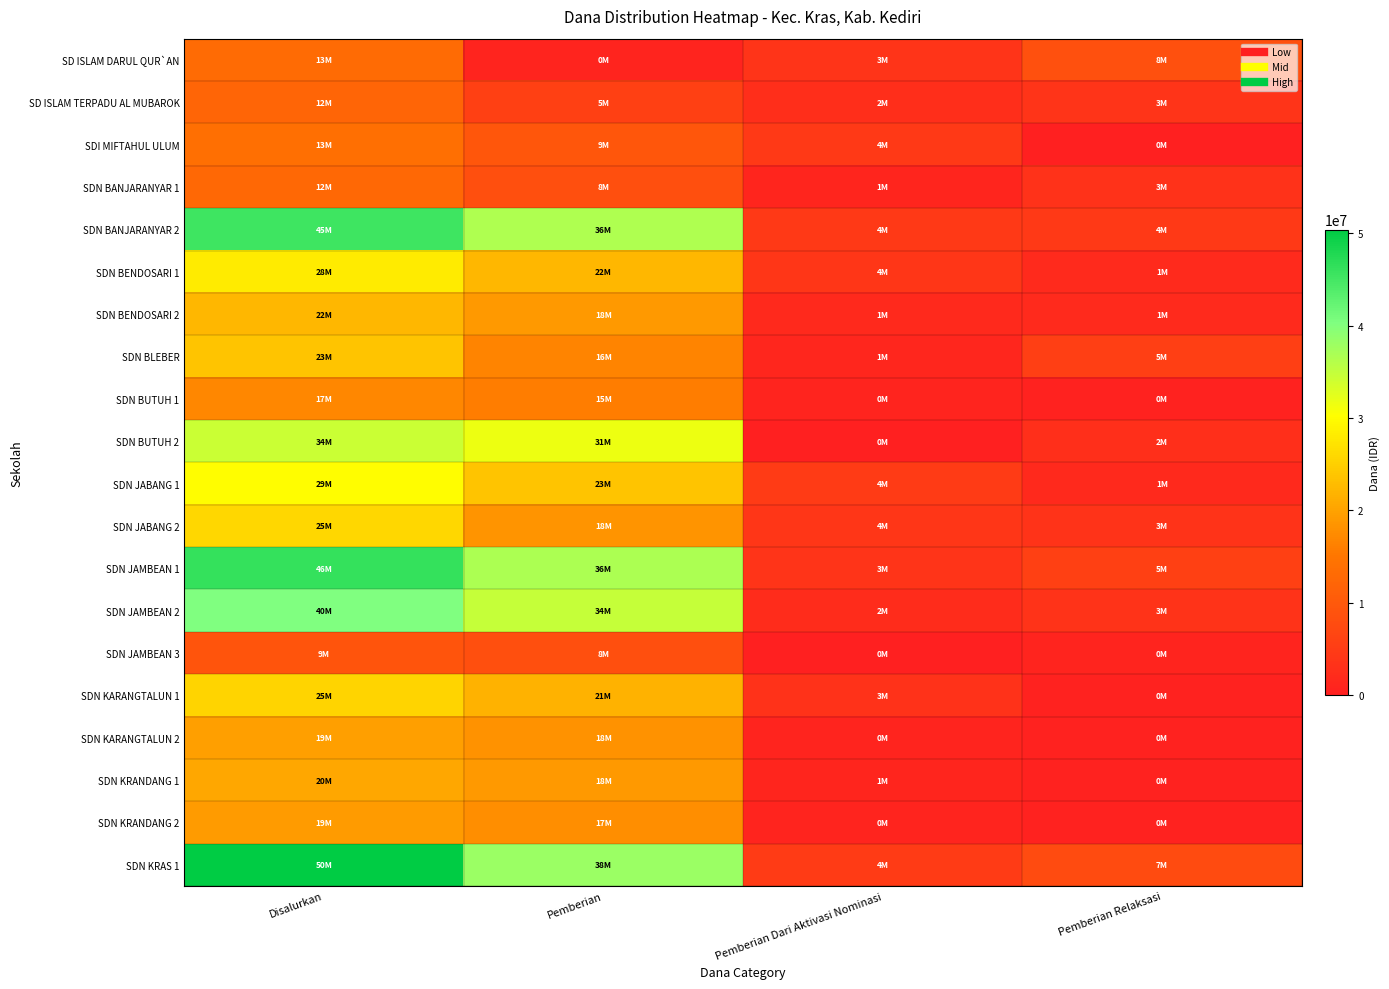

Reading left to right, what are all the values shown in this chart?

SD ISLAM DARUL QUR`AN: Disalurkan=13050000	Pemberian=900000	Pemberian Dari Aktivasi Nominasi=3600000	Pemberian Relaksasi=8550000
SD ISLAM TERPADU AL MUBAROK: Disalurkan=12150000	Pemberian=5850000	Pemberian Dari Aktivasi Nominasi=2700000	Pemberian Relaksasi=3600000
SDI MIFTAHUL ULUM: Disalurkan=13950000	Pemberian=9450000	Pemberian Dari Aktivasi Nominasi=4500000	Pemberian Relaksasi=0
SDN BANJARANYAR 1: Disalurkan=12600000	Pemberian=8325000	Pemberian Dari Aktivasi Nominasi=1125000	Pemberian Relaksasi=3150000
SDN BANJARANYAR 2: Disalurkan=45450000	Pemberian=36450000	Pemberian Dari Aktivasi Nominasi=4500000	Pemberian Relaksasi=4500000
SDN BENDOSARI 1: Disalurkan=28125000	Pemberian=22275000	Pemberian Dari Aktivasi Nominasi=4050000	Pemberian Relaksasi=1800000
SDN BENDOSARI 2: Disalurkan=22275000	Pemberian=18900000	Pemberian Dari Aktivasi Nominasi=1575000	Pemberian Relaksasi=1800000
SDN BLEBER: Disalurkan=23625000	Pemberian=16650000	Pemberian Dari Aktivasi Nominasi=1350000	Pemberian Relaksasi=5625000
SDN BUTUH 1: Disalurkan=17100000	Pemberian=15750000	Pemberian Dari Aktivasi Nominasi=900000	Pemberian Relaksasi=450000
SDN BUTUH 2: Disalurkan=34425000	Pemberian=31500000	Pemberian Dari Aktivasi Nominasi=0	Pemberian Relaksasi=2925000
SDN JABANG 1: Disalurkan=29925000	Pemberian=23625000	Pemberian Dari Aktivasi Nominasi=4725000	Pemberian Relaksasi=1575000
SDN JABANG 2: Disalurkan=25875000	Pemberian=18450000	Pemberian Dari Aktivasi Nominasi=4050000	Pemberian Relaksasi=3375000
SDN JAMBEAN 1: Disalurkan=46125000	Pemberian=36675000	Pemberian Dari Aktivasi Nominasi=3600000	Pemberian Relaksasi=5850000
SDN JAMBEAN 2: Disalurkan=40275000	Pemberian=34650000	Pemberian Dari Aktivasi Nominasi=2250000	Pemberian Relaksasi=3375000
SDN JAMBEAN 3: Disalurkan=9225000	Pemberian=8325000	Pemberian Dari Aktivasi Nominasi=0	Pemberian Relaksasi=900000
SDN KARANGTALUN 1: Disalurkan=25425000	Pemberian=21825000	Pemberian Dari Aktivasi Nominasi=3150000	Pemberian Relaksasi=450000
SDN KARANGTALUN 2: Disalurkan=19575000	Pemberian=18225000	Pemberian Dari Aktivasi Nominasi=900000	Pemberian Relaksasi=450000
SDN KRANDANG 1: Disalurkan=20475000	Pemberian=18900000	Pemberian Dari Aktivasi Nominasi=1125000	Pemberian Relaksasi=450000
SDN KRANDANG 2: Disalurkan=19125000	Pemberian=17775000	Pemberian Dari Aktivasi Nominasi=900000	Pemberian Relaksasi=450000
SDN KRAS 1: Disalurkan=50400000	Pemberian=38025000	Pemberian Dari Aktivasi Nominasi=4725000	Pemberian Relaksasi=7650000